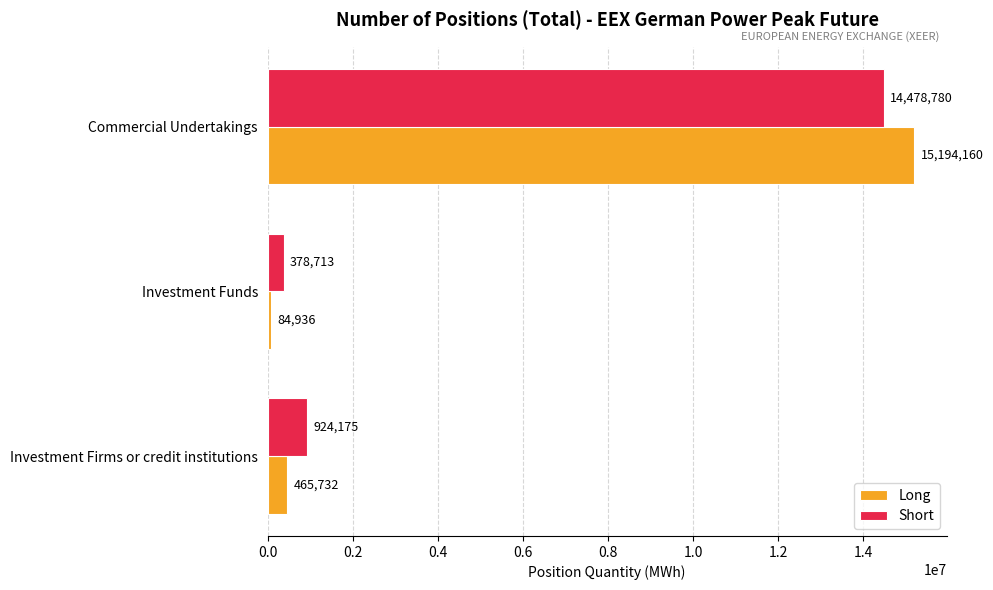

What is the average value of the Short series?

5260556